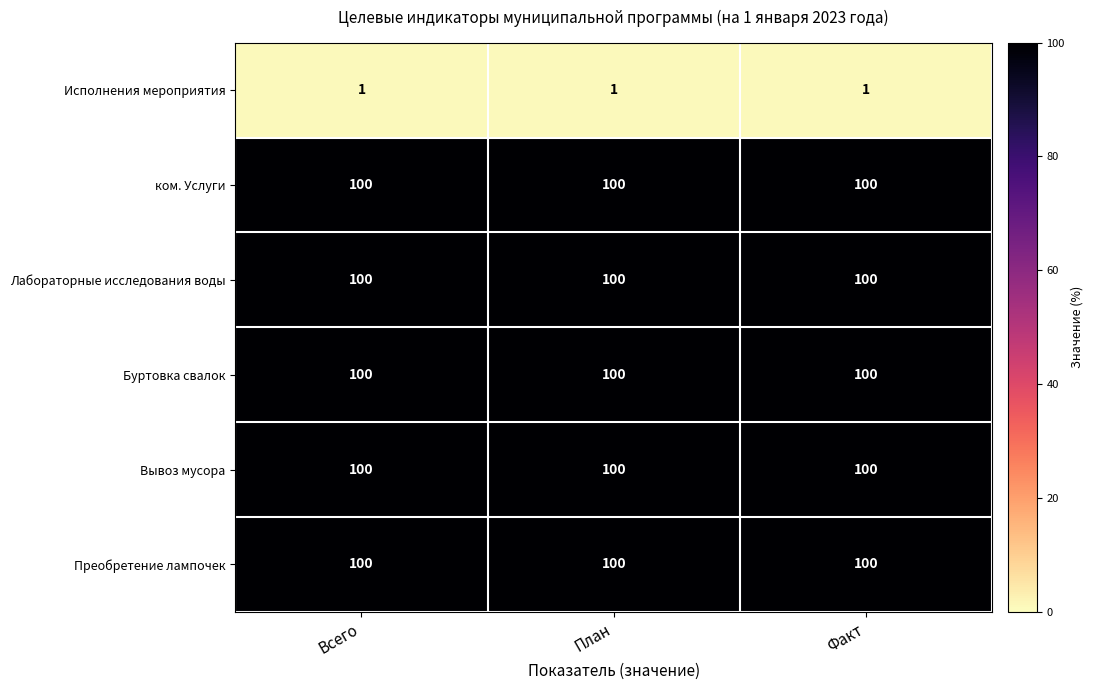

What is the difference between the highest and lowest values at Факт?

99